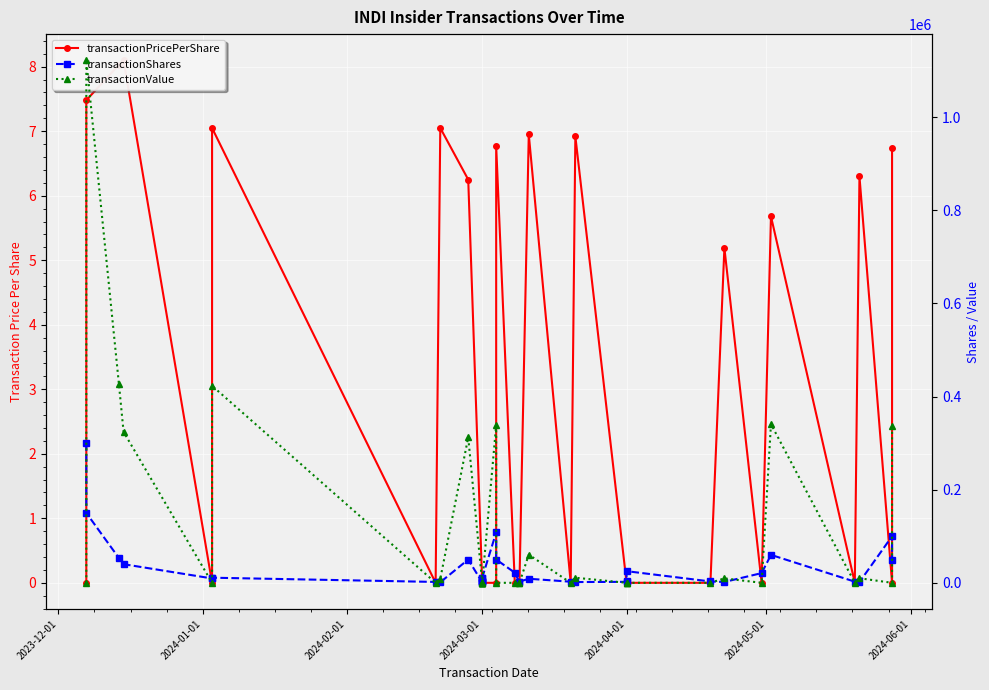

What is the maximum value for transactionShares?

300000.0